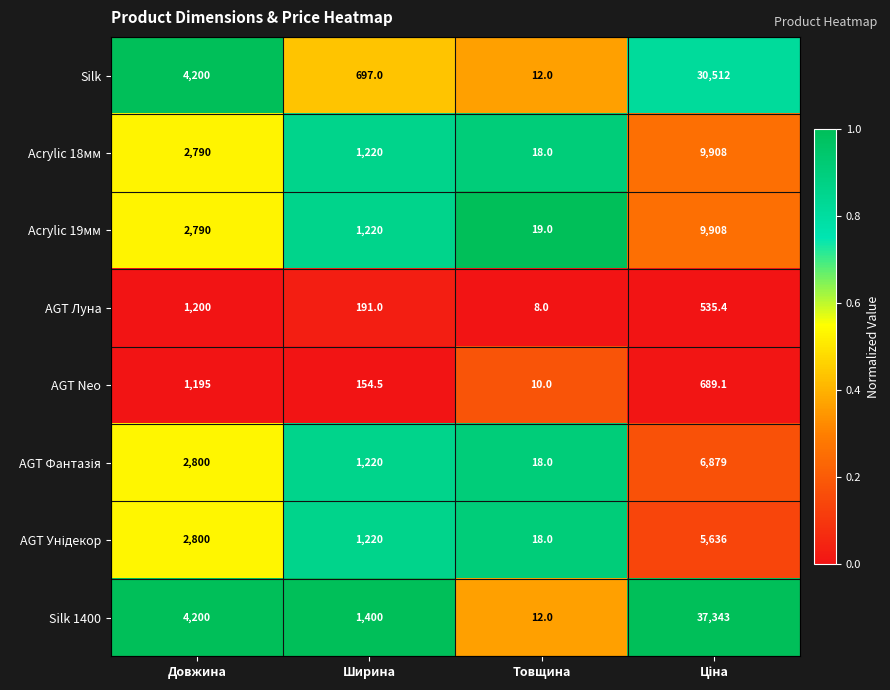

What is the total value across all series at Товщина?

115.0